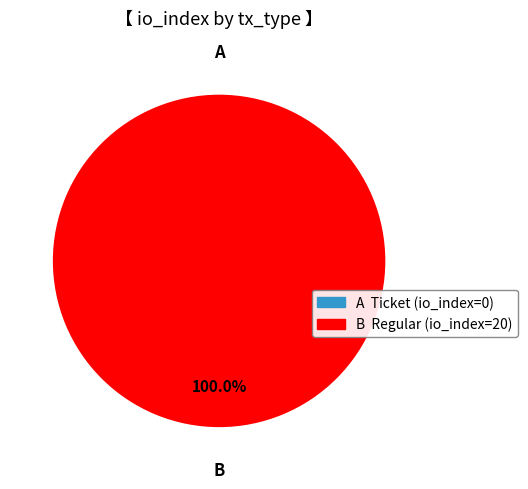

To the nearest percent, what is the average slice percentage?

50%